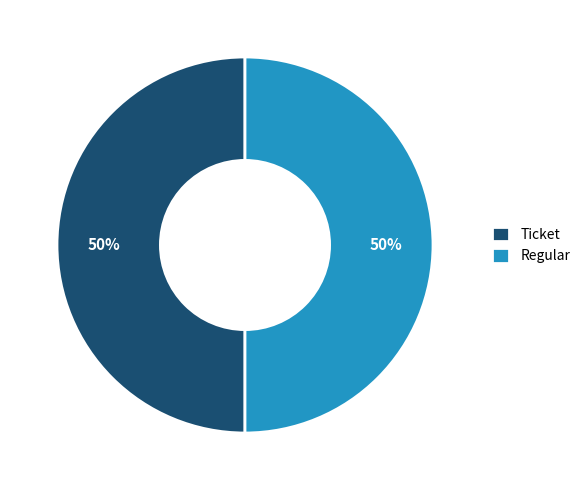

To the nearest percent, what is the combined percentage of Ticket and Regular?

100%